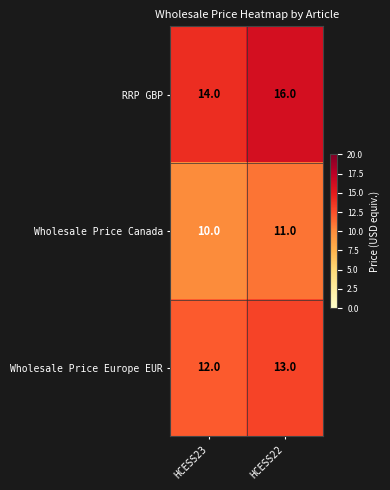

Rank the series by their maximum value, from highest to lowest.

RRP GBP, Wholesale Price Europe EUR, Wholesale Price Canada